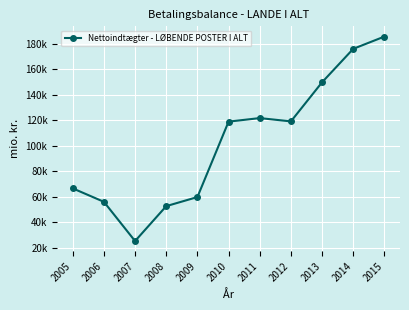

Does the chart have visible grid lines?

Yes